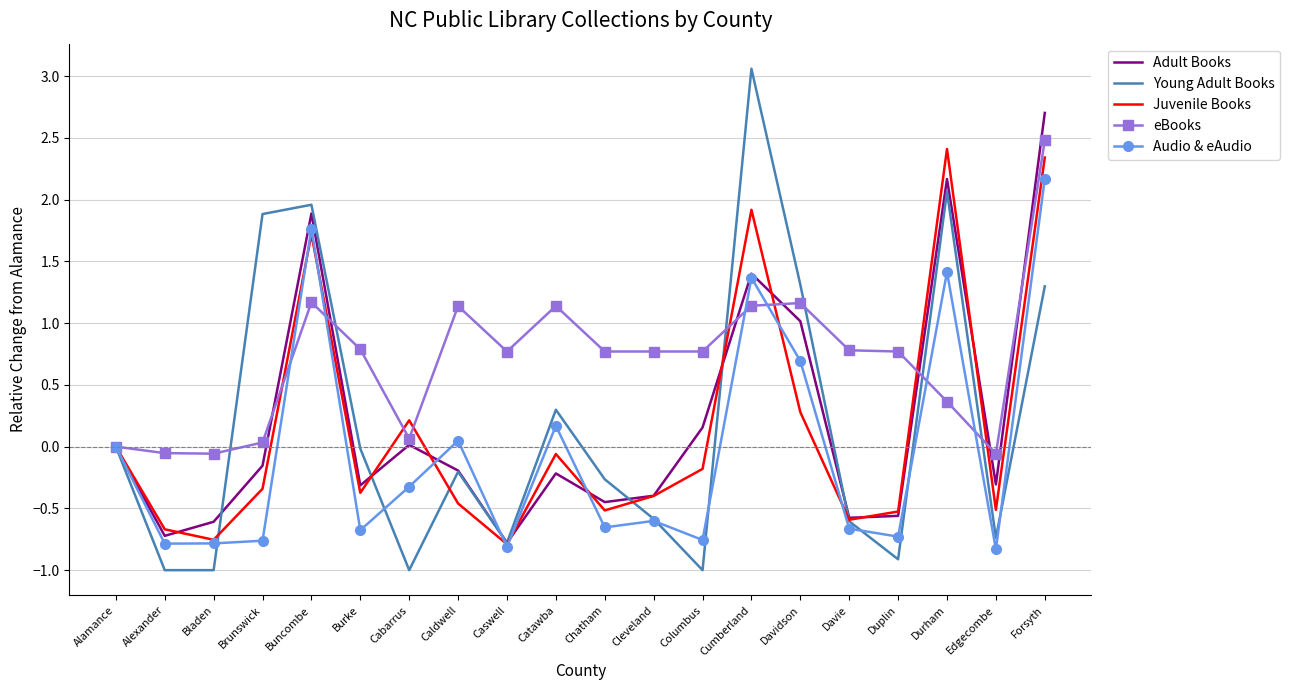

What is the maximum value for Audio & eAudio?

2.2